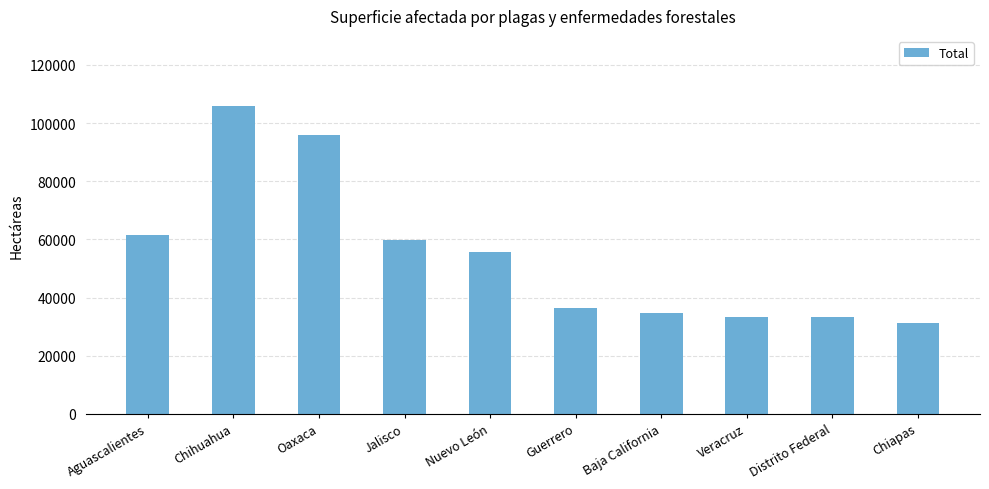

What is the sum of the values at Guerrero and Chihuahua?

142110